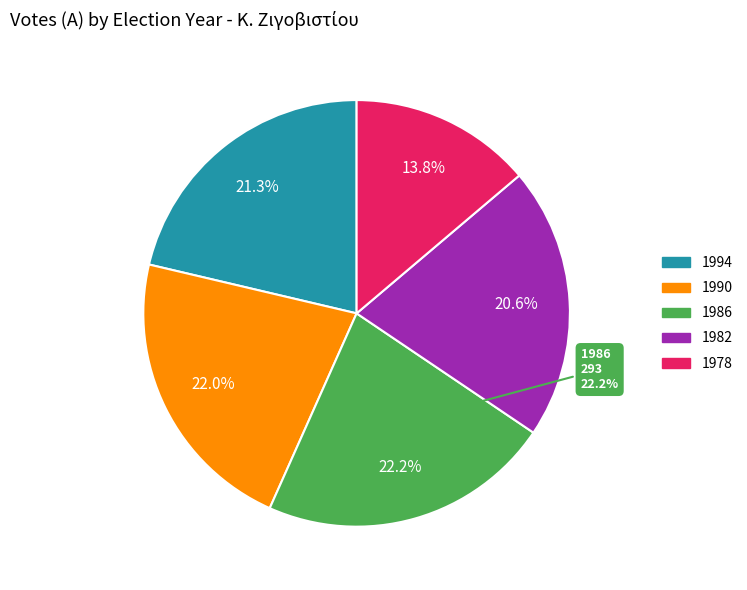

What percentage is the 1978 slice, to the nearest percent?

14%